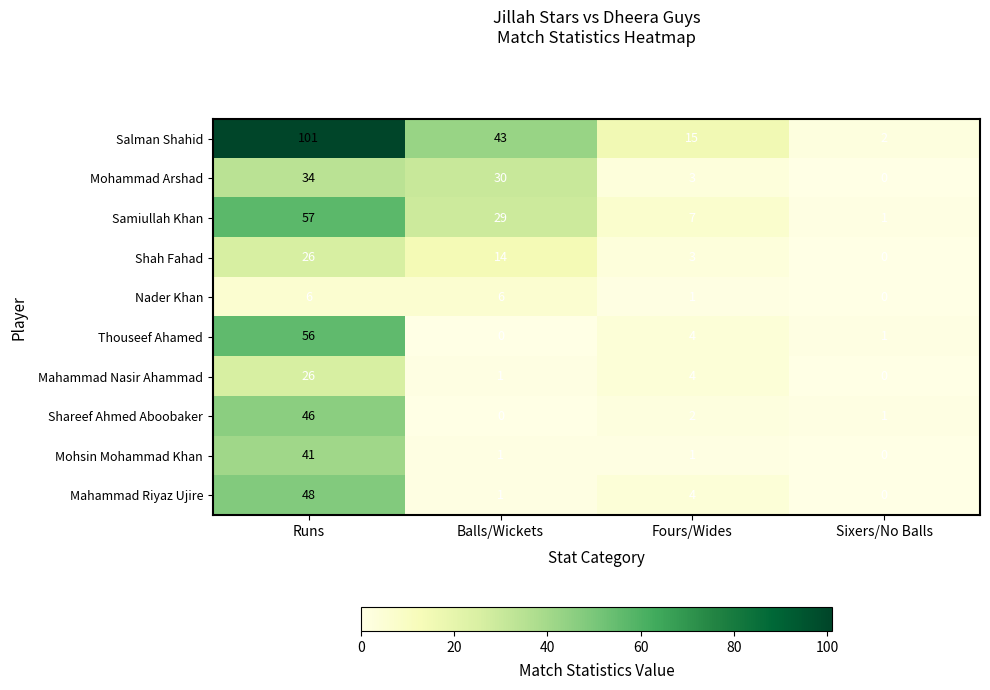

The Shah Fahad series shows 0 at Sixers/No Balls. True or false?

True